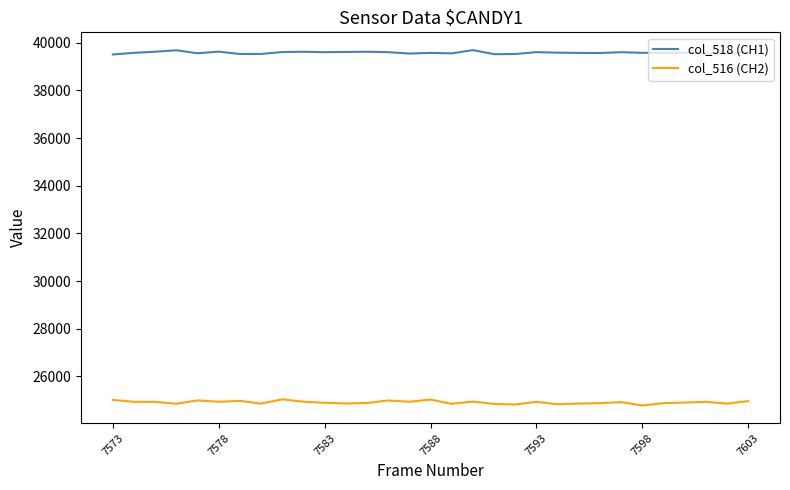

How many lines are shown in the chart?

2